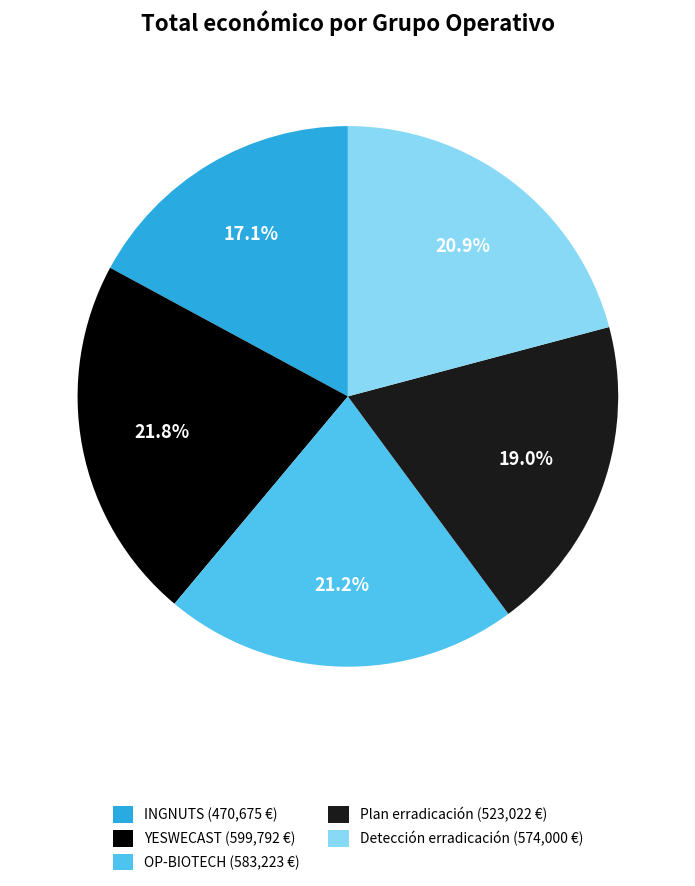

Is there any slice that represents more than half of the pie?

No